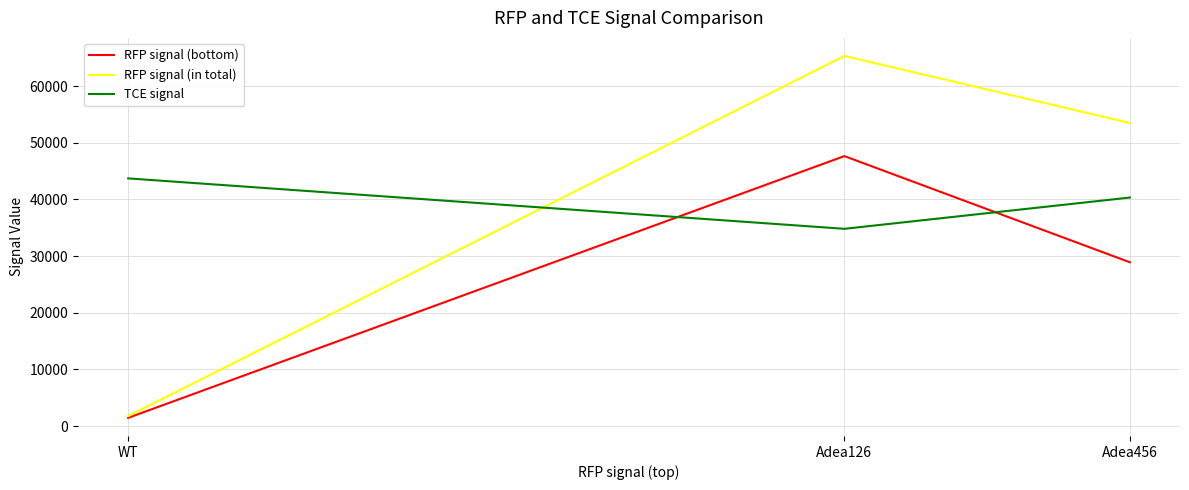

Which category has the lowest value across all series?

WT